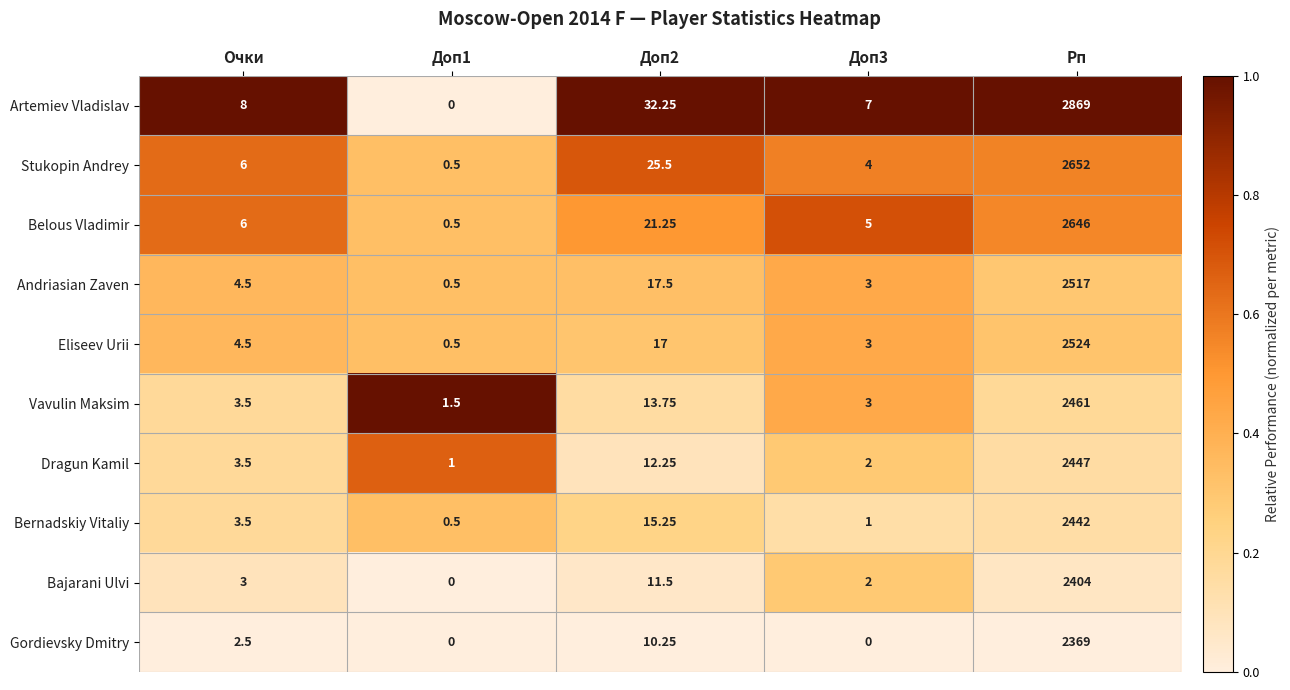

Which series has the largest total across all categories?

Artemiev Vladislav